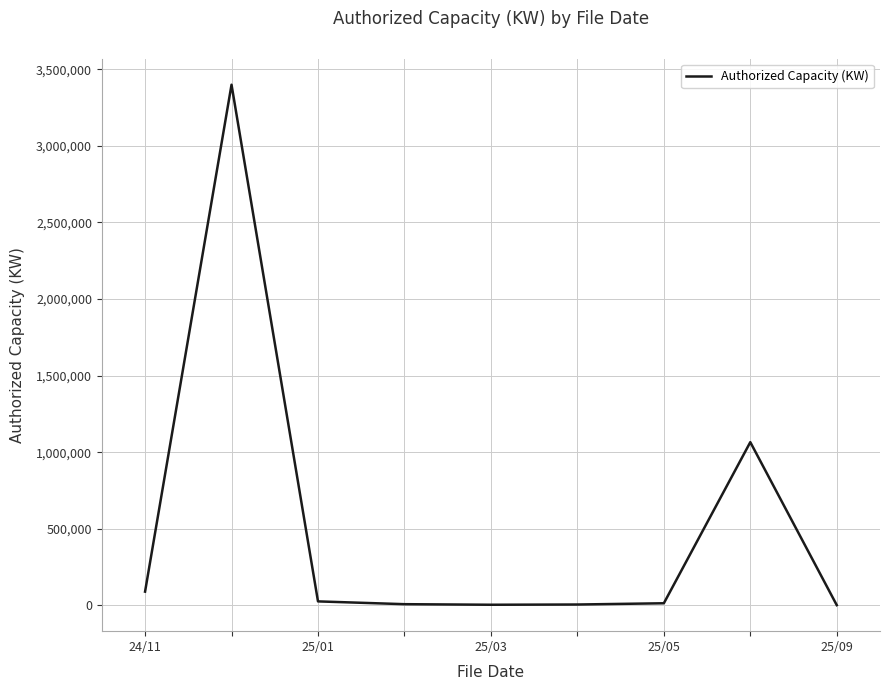

What is the greatest value displayed?

3399900